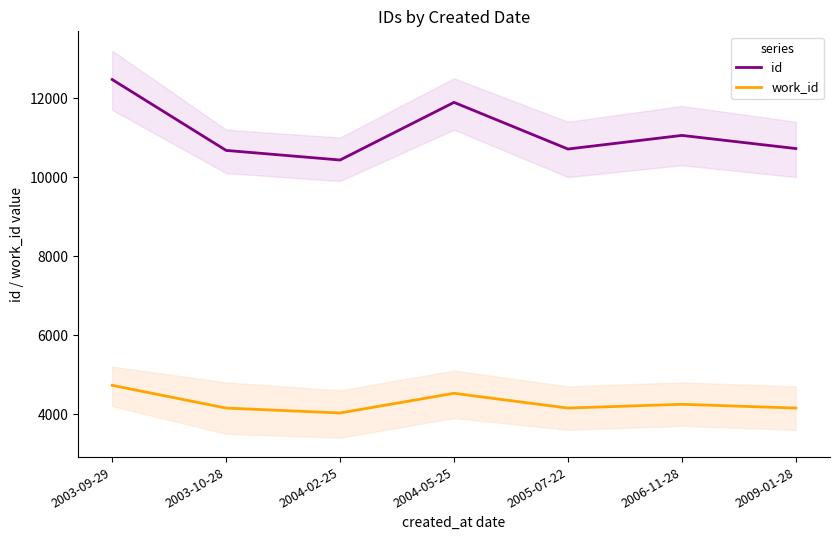

Where is the first local maximum for work_id?

2004-05-25